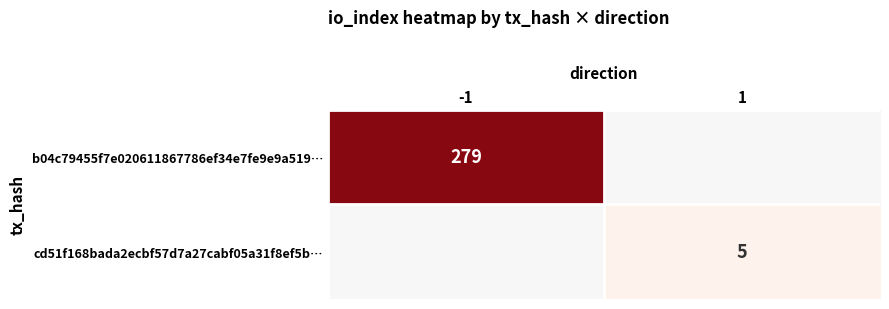

Is it true that cd51f168bada2ecbf57d7a27cabf05a31f8ef5b… equals 8 at 1?

False